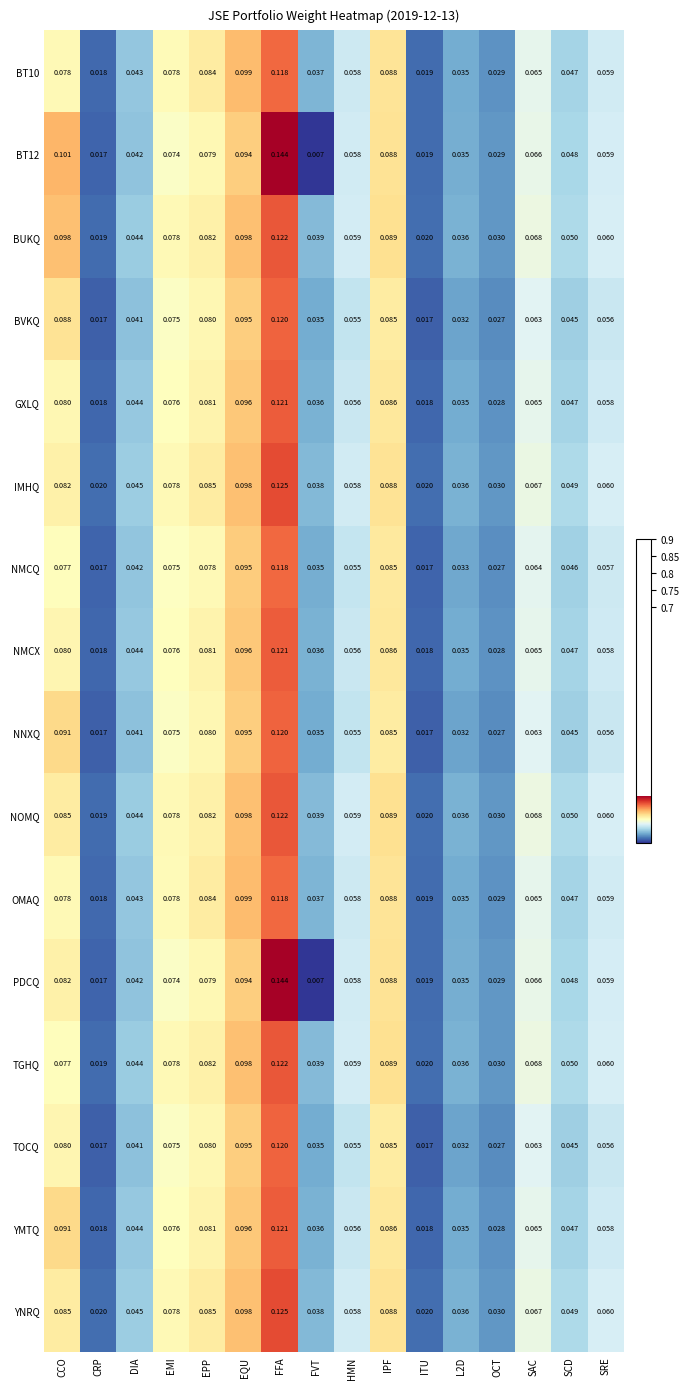

At which label is NOMQ closest to 0?

CRP